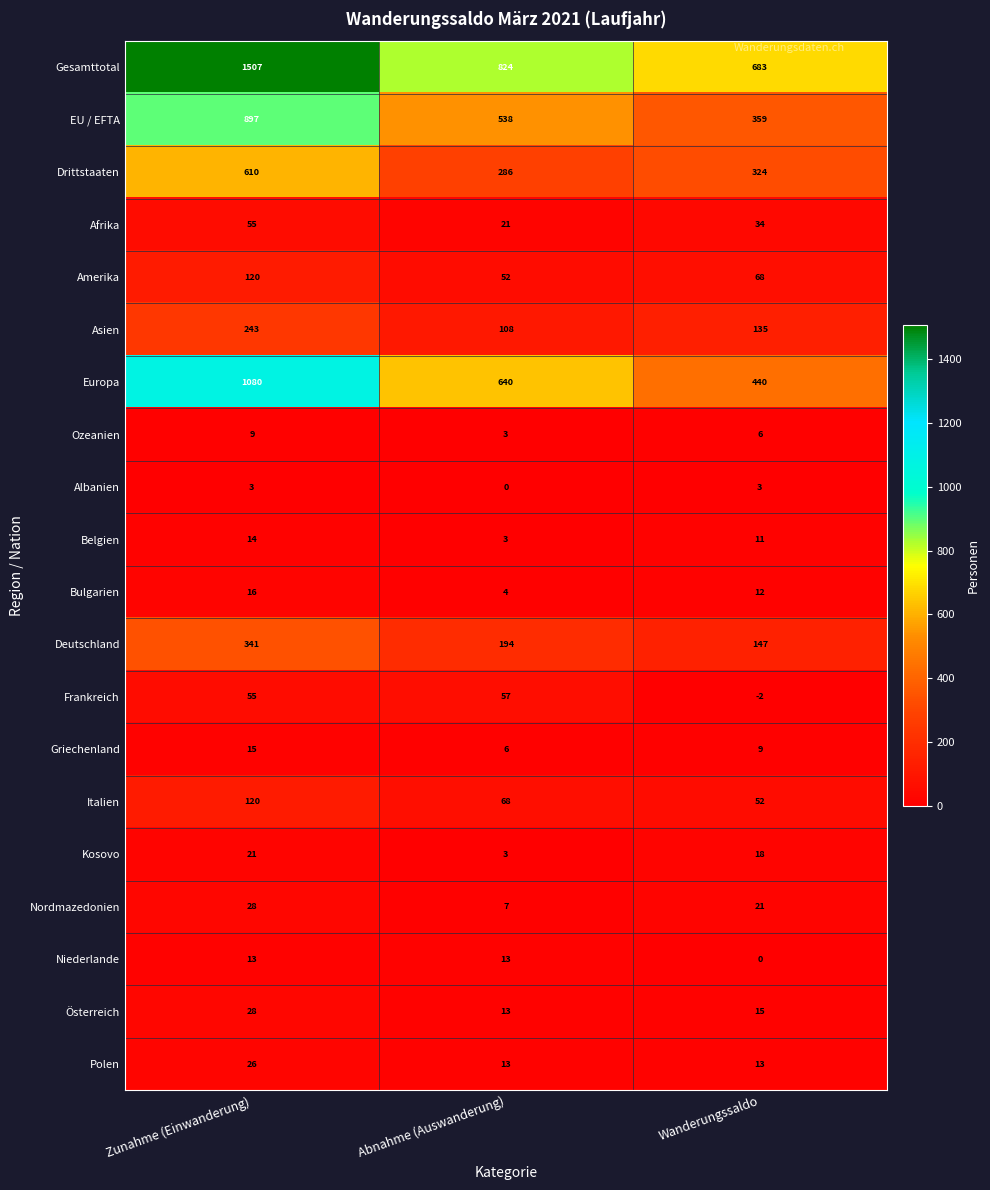

What value does the Österreich series have at Zunahme (Einwanderung), to the nearest 5?

30